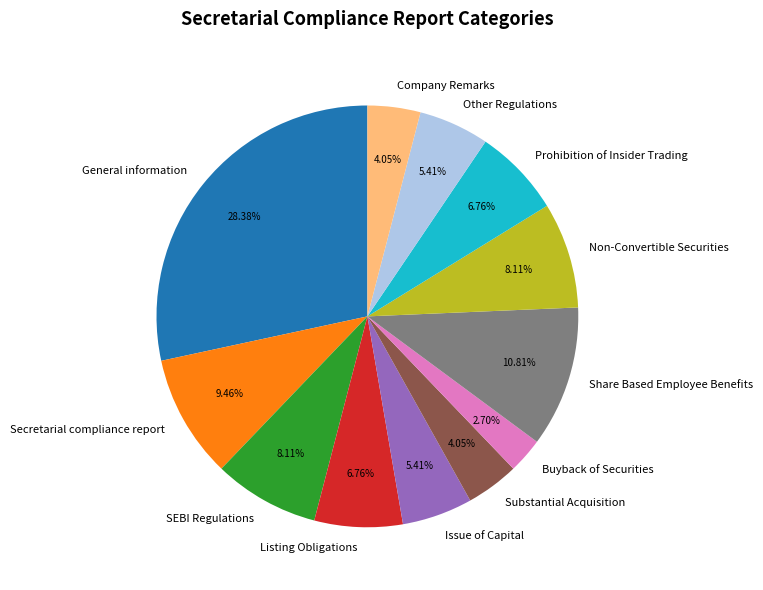

What is the largest slice in the pie chart?

General information